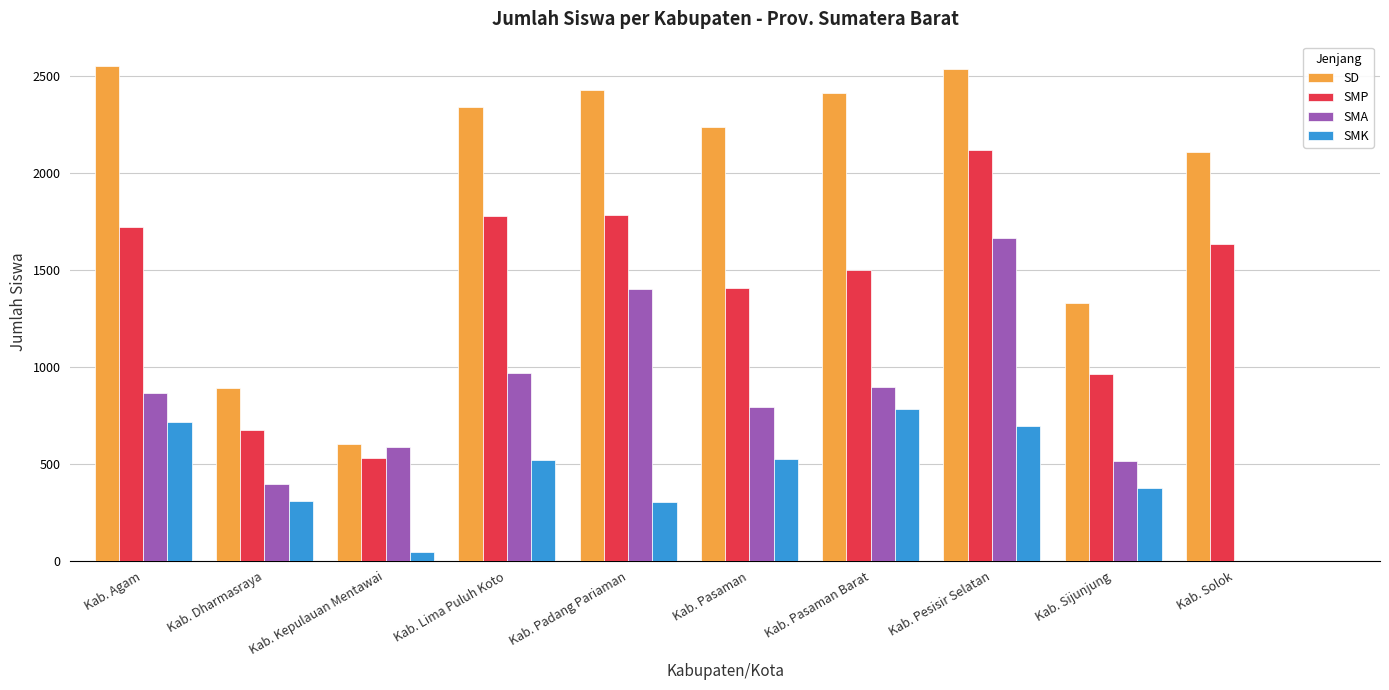

At which category is the sum across all series the highest?

Kab. Pesisir Selatan